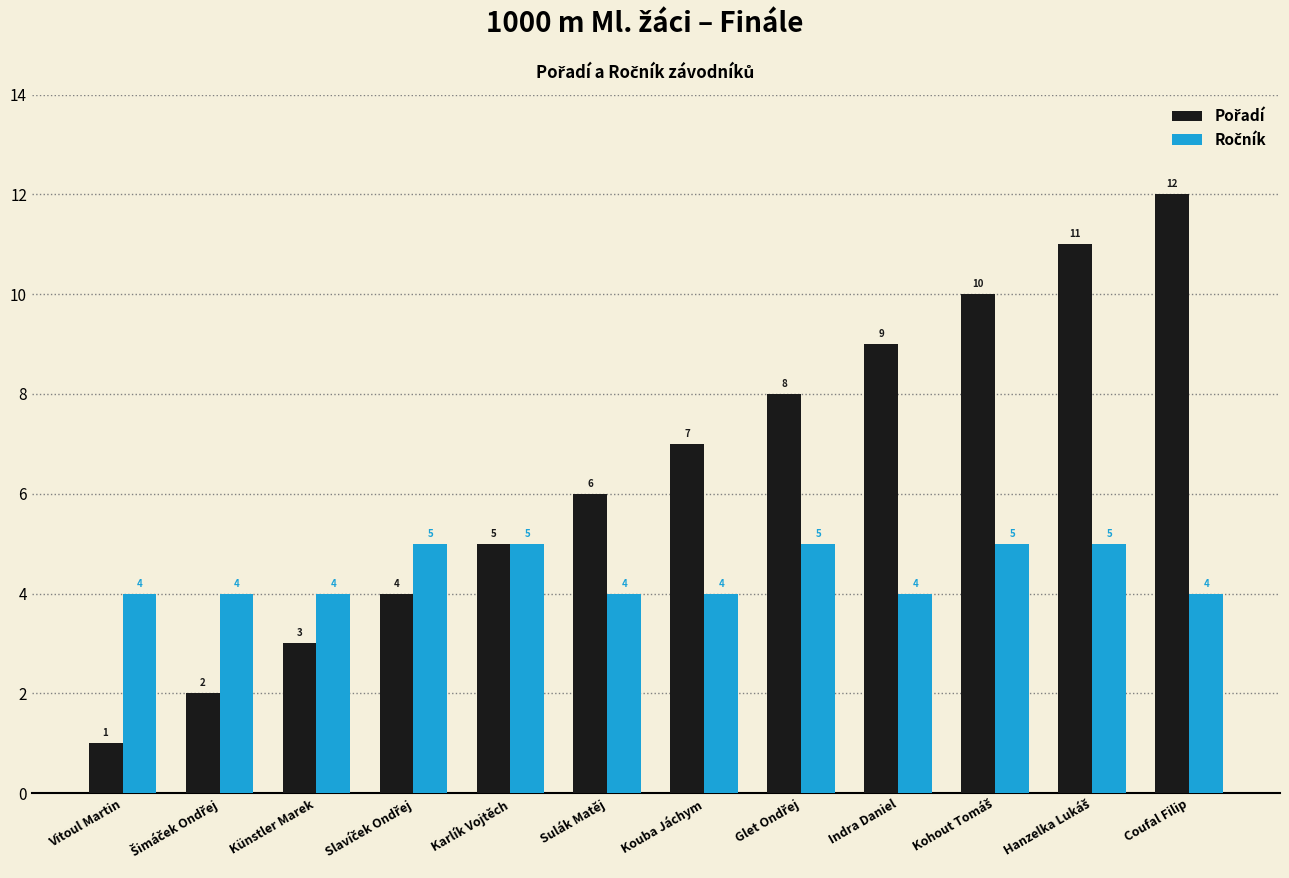

What is the label of the 8th bar from the right?

Karlík Vojtěch